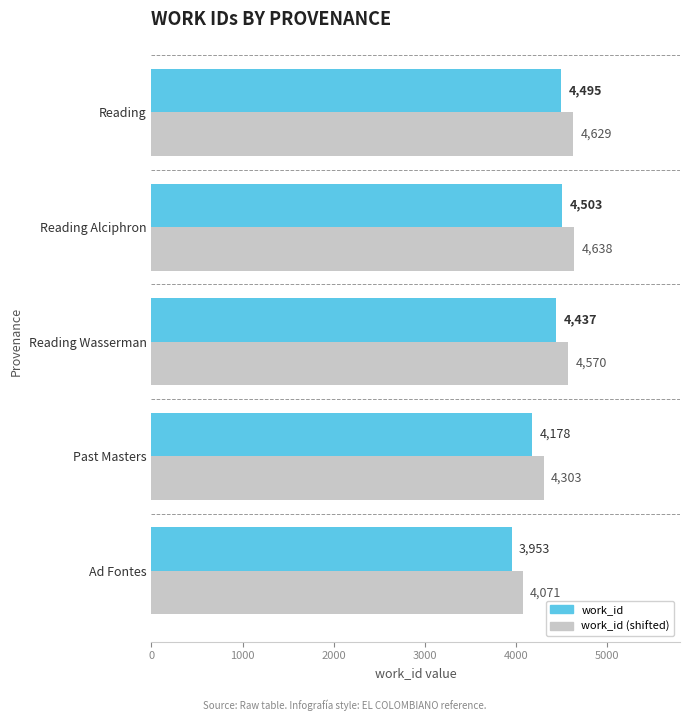

How many categories are shown in the chart?

5